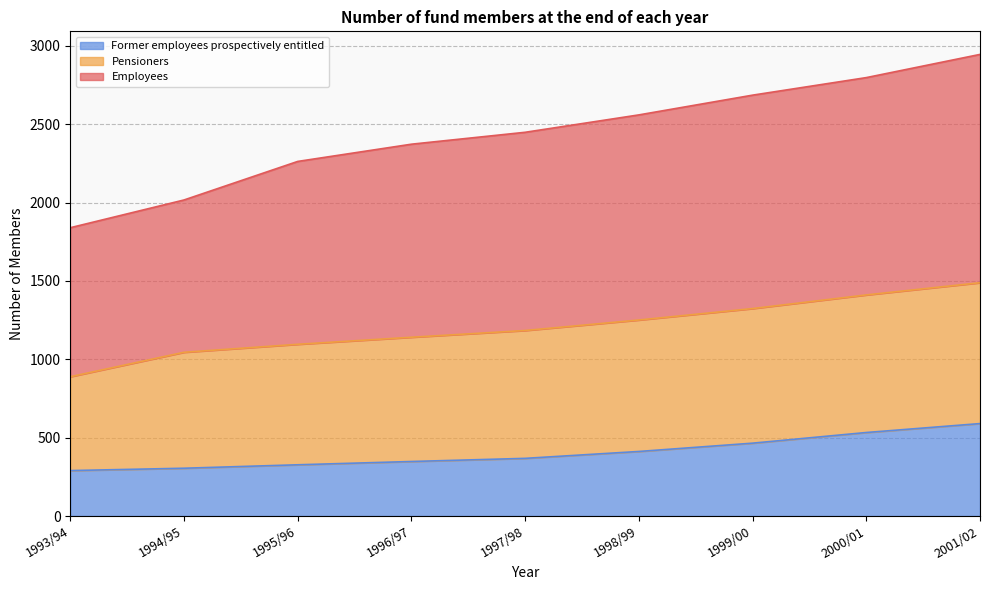

What is the difference between the second highest and second lowest values in the Former employees prospectively entitled series?

228